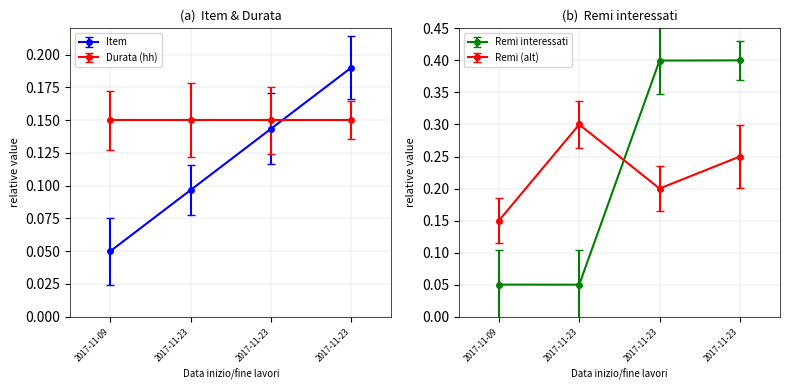

List the labels in order of Remi interessati value, smallest first.

2017-11-23, 2017-11-09, 2017-11-23, 2017-11-23